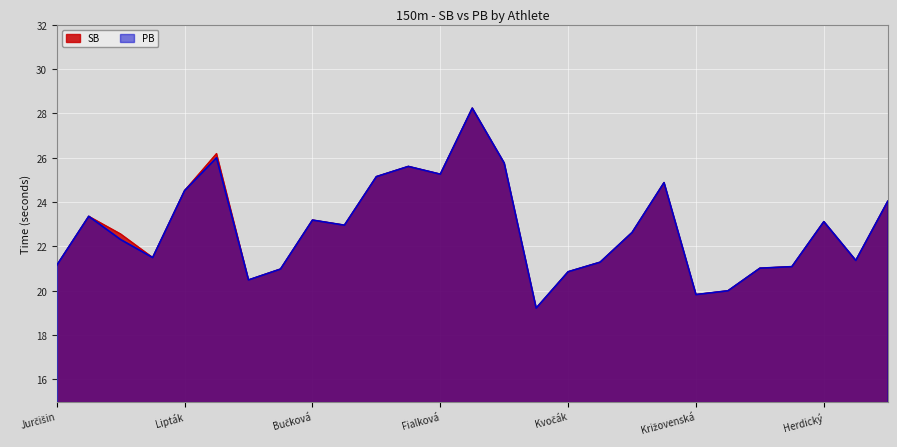

At which label is SB closest to 23?

Katočová